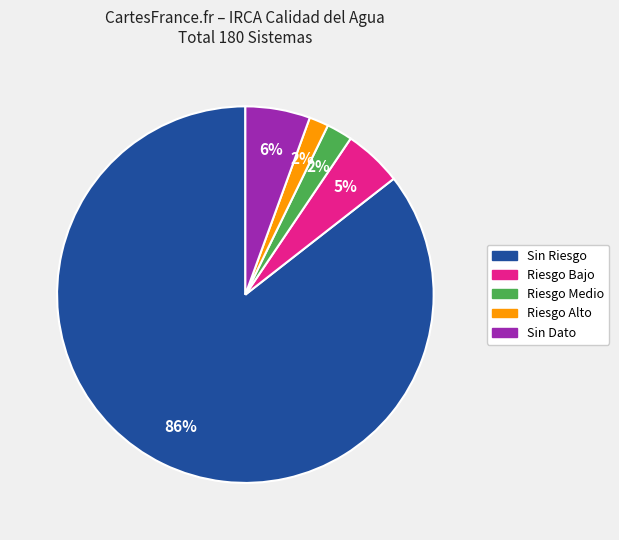

Does Riesgo Bajo account for over 50% of the chart?

No